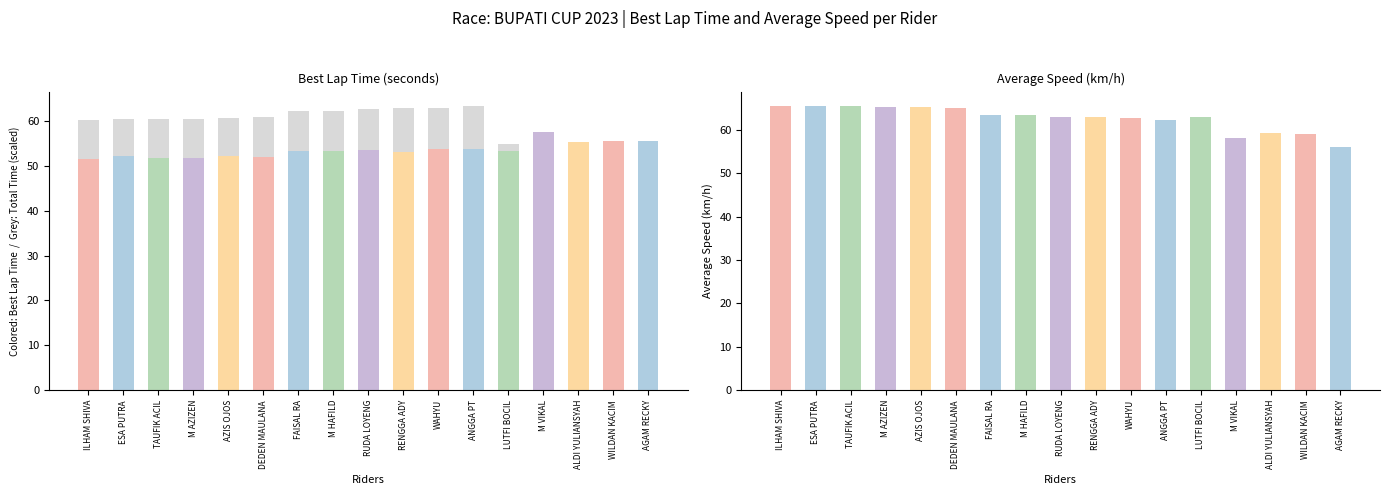

What is the label of the 6th bar from the left?

DEDEN MAULANA